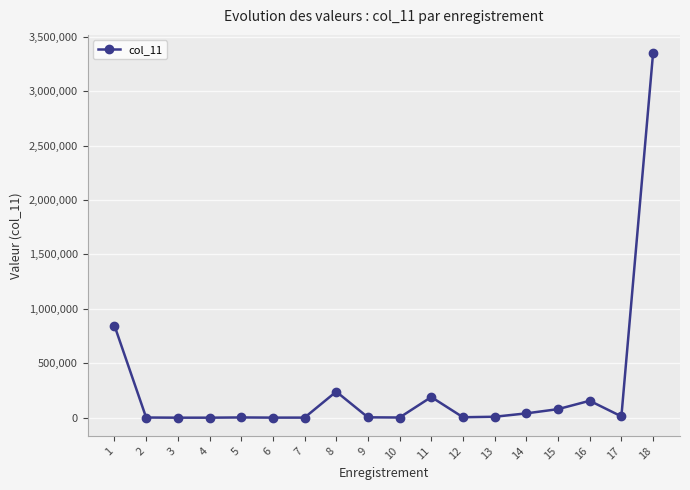

What is the change in value from 6 to 9?

+2705.1